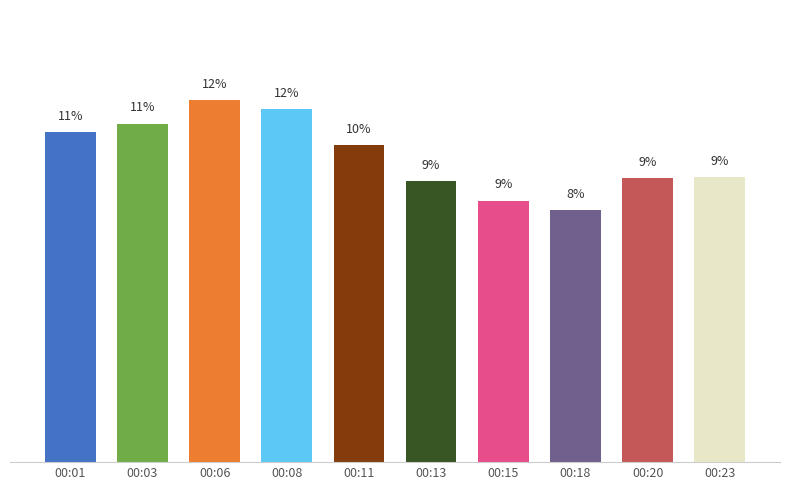

List the labels in order of value, largest first.

00:06, 00:08, 00:03, 00:01, 00:11, 00:23, 00:20, 00:13, 00:15, 00:18